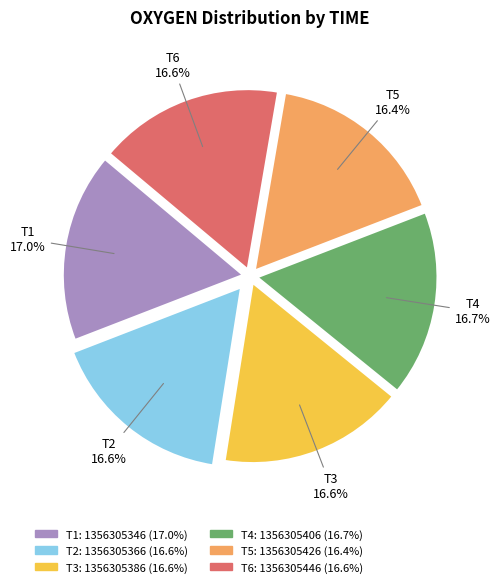

How many segments does this pie chart have?

6